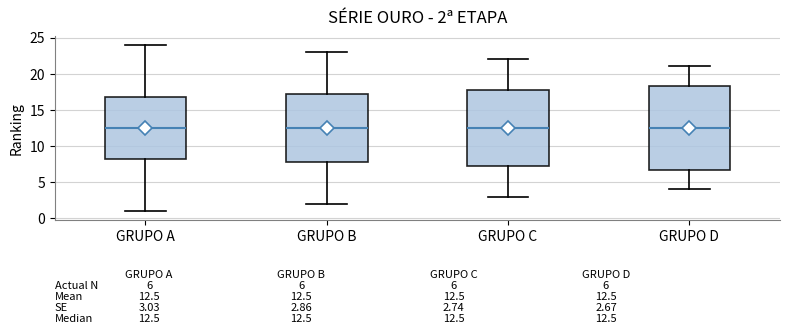

Comparing the boxes themselves (not the whiskers), which one is the tallest?

GRUPO D